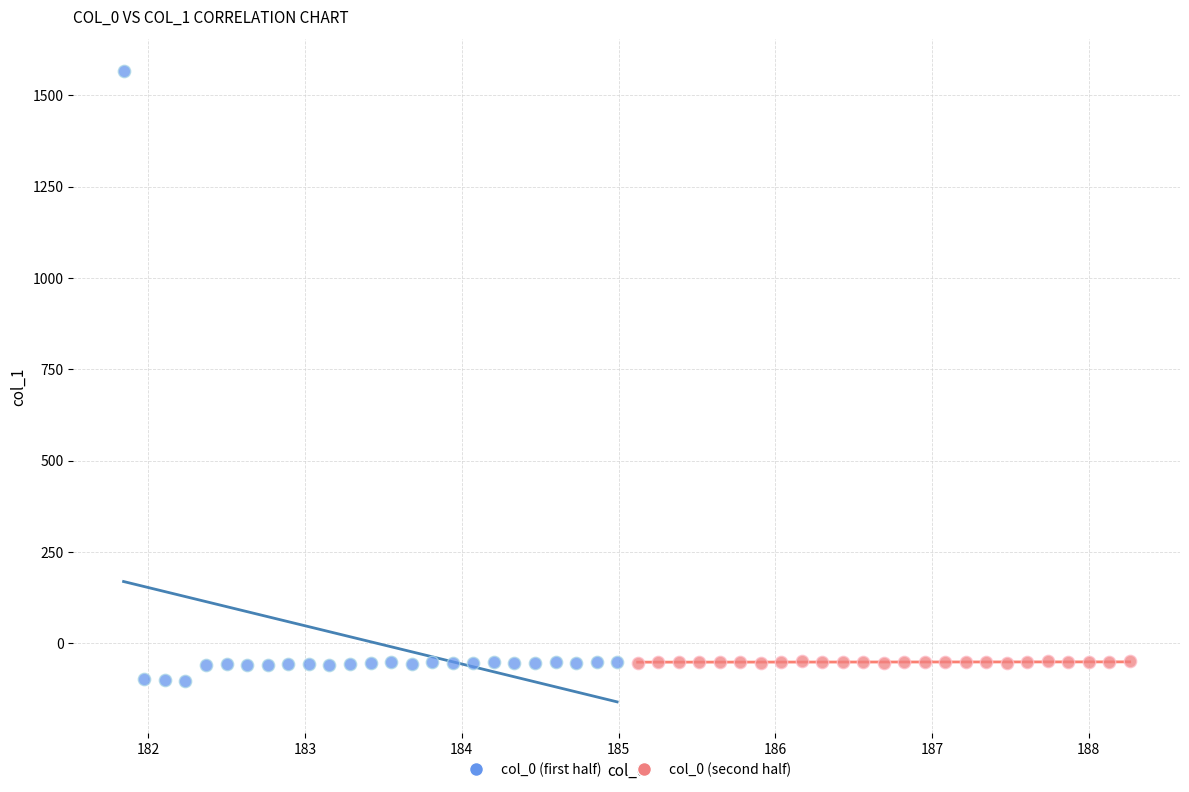

Which series reaches the maximum Y coordinate?

col_0 (first half)